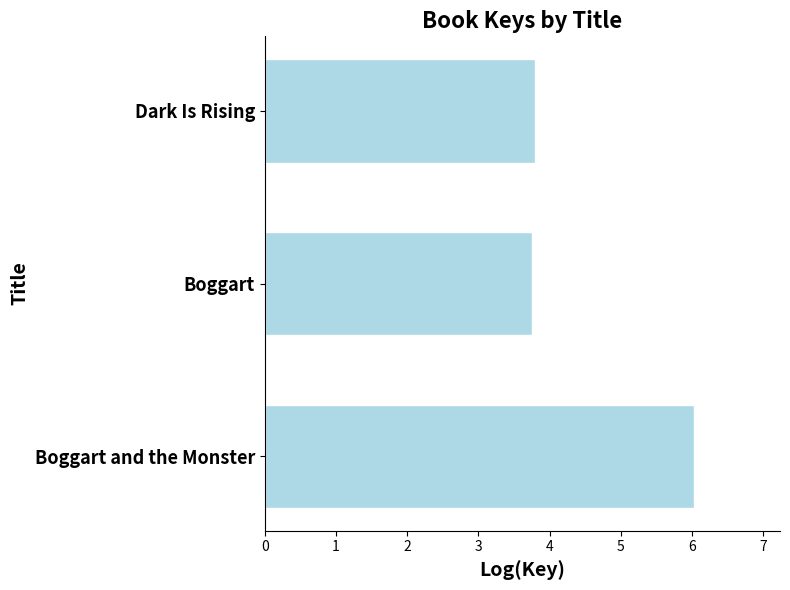

Between Boggart and Boggart and the Monster, which is larger?

Boggart and the Monster